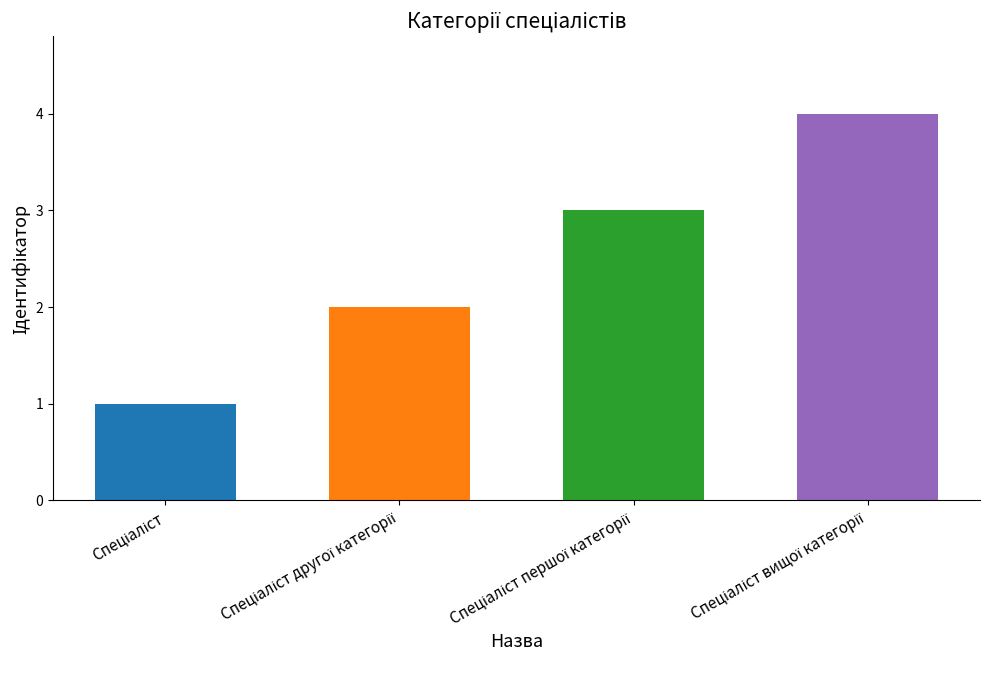

What is the greatest value displayed?

4